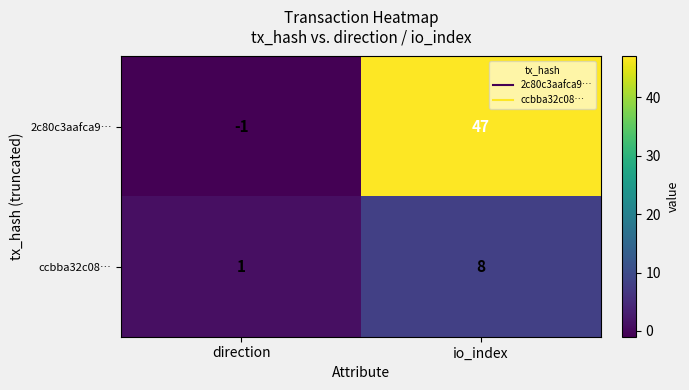

At which label does 2c80c3aafca9… reach its peak?

io_index